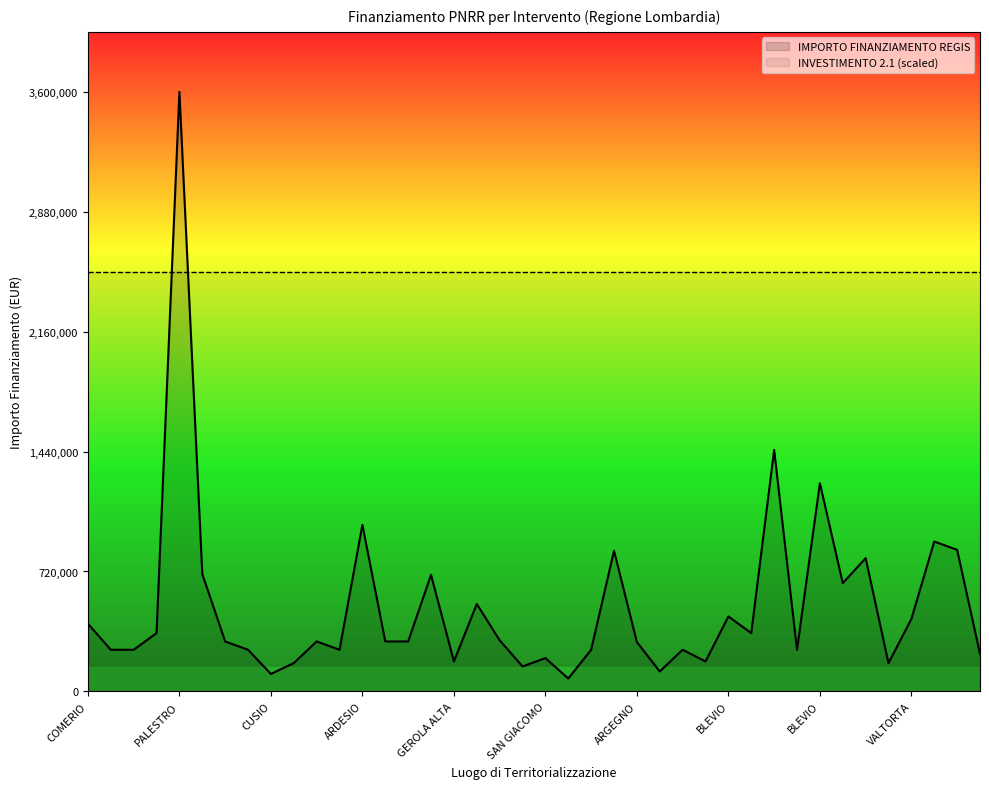

What is the maximum value for IMPORTO FINANZIAMENTO REGIS?

3600000